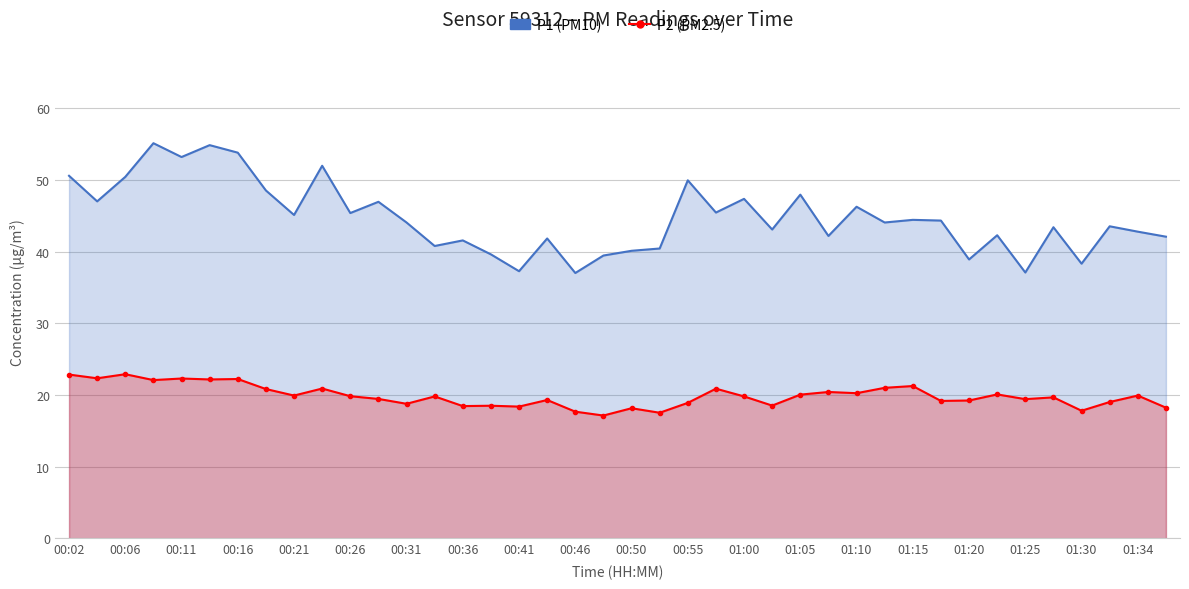

True or false: P1 and P2 cross at least once.

False